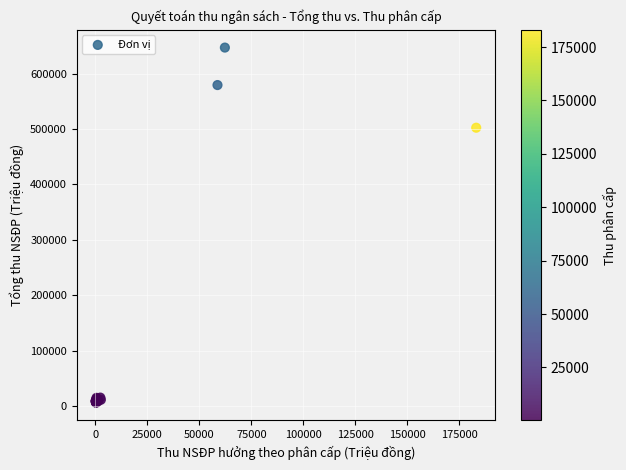

What Y value in the scatter plot is closest to 326409?

502333.3